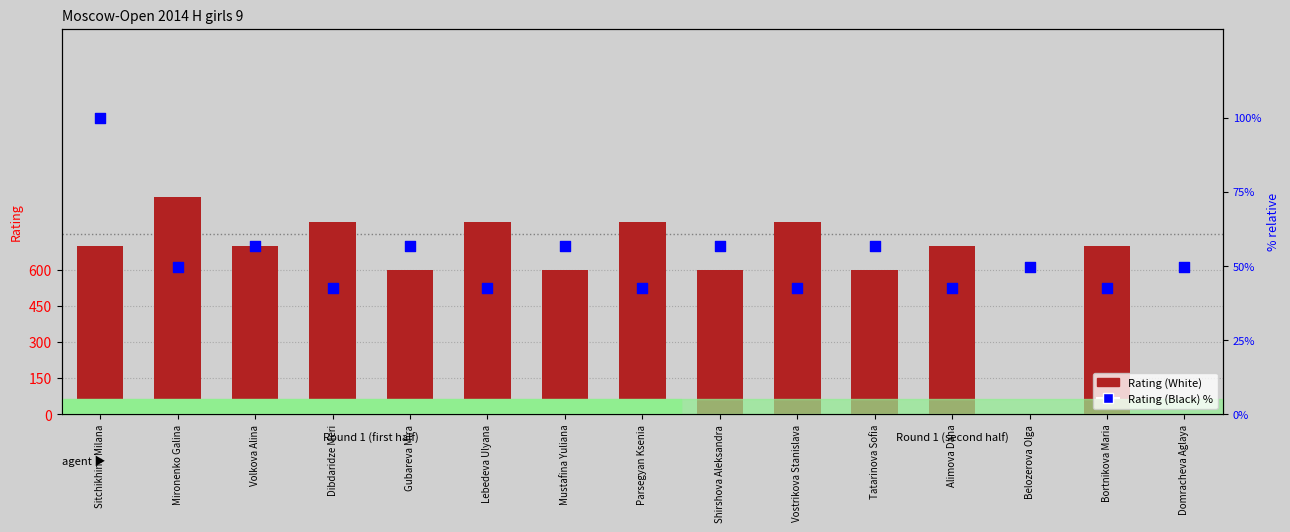

Which series has the widest spread of Y values?

Rating (White)